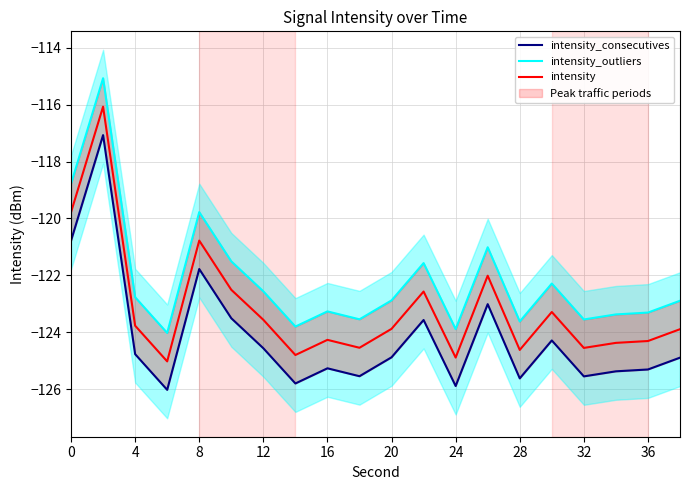

What is the lowest value of the intensity series?

-125.0